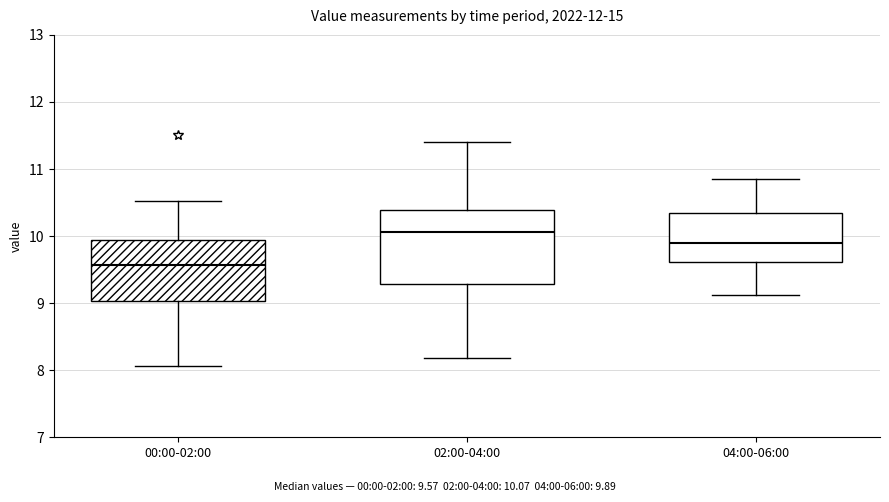

Comparing the boxes themselves (not the whiskers), which one is the tallest?

02:00-04:00